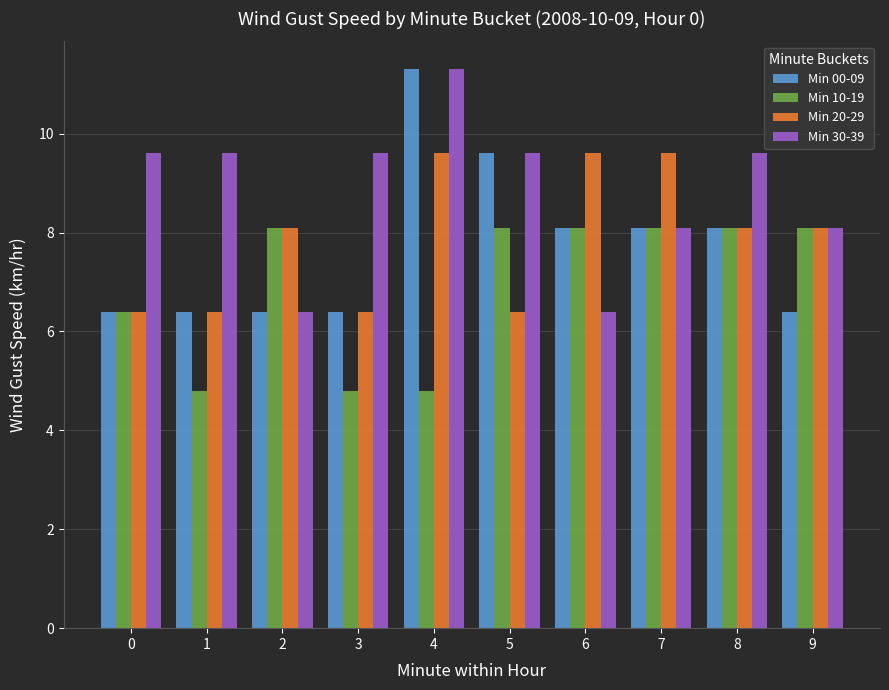

What is the average value of the Min 20-29 series?

7.9